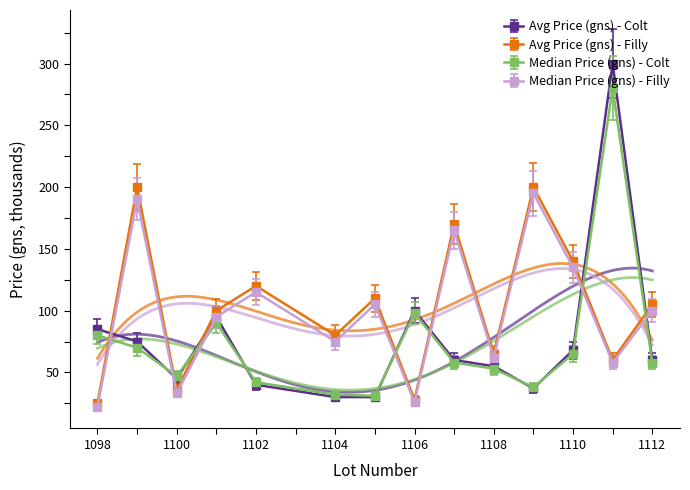

Reading left to right, extract all data points from this chart.

Avg Price (gns) - Colt: 85	75	45	95	40	30	30	100	60	55	37	68	300	60
Avg Price (gns) - Filly: 25	200	36	100	120	80	110	28	170	65	200	140	60	105
Median Price (gns) - Colt: 80	70	47	90	42	32	31	98	58	53	38	65	280	58
Median Price (gns) - Filly: 22	190	33	95	115	75	105	26	165	62	195	135	58	100